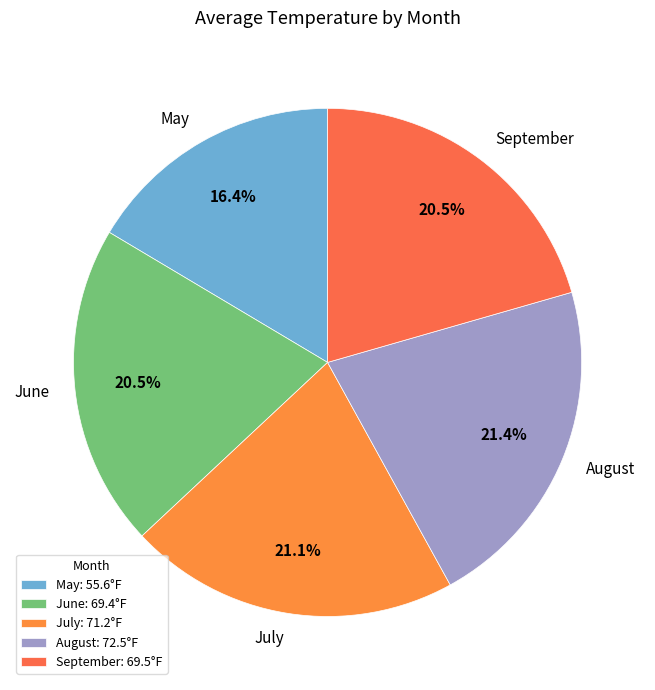

Is there a majority slice in this chart?

No